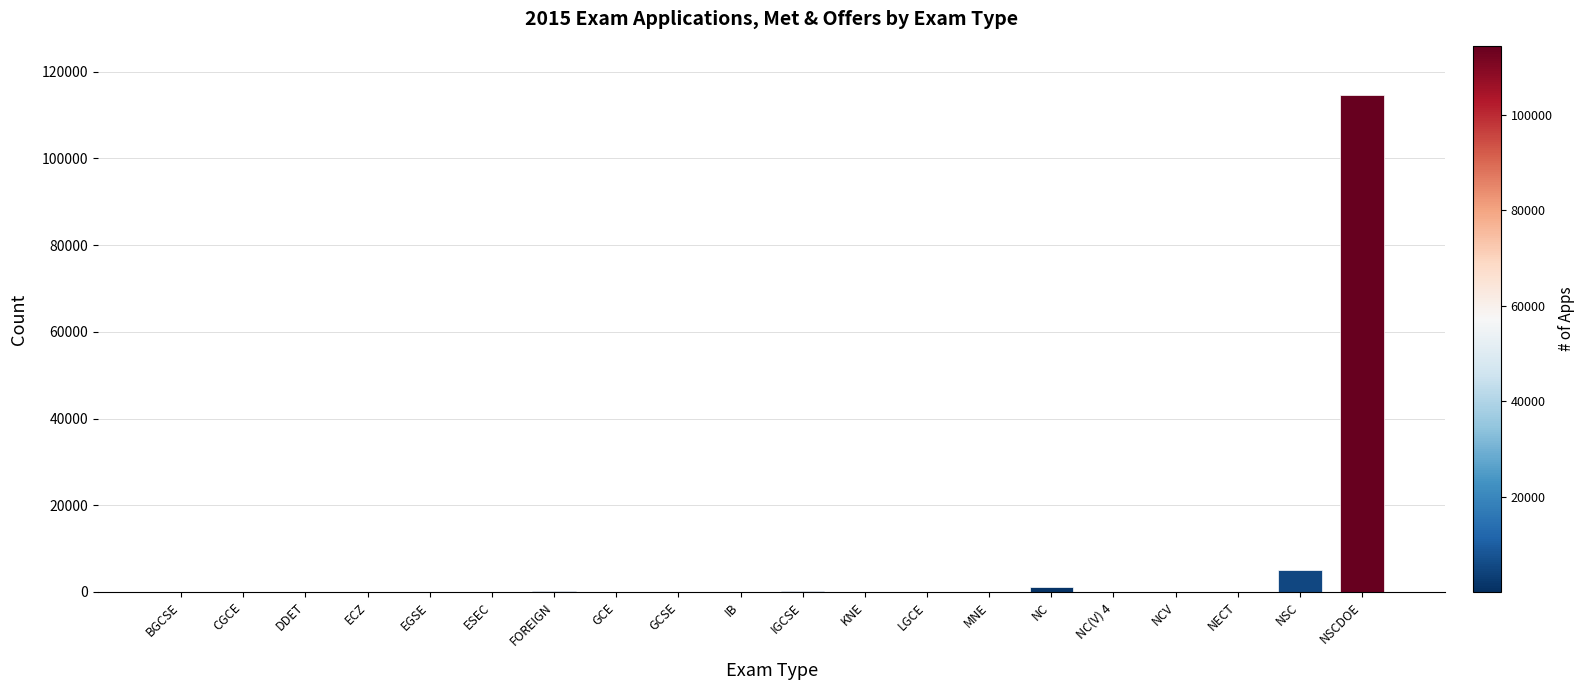

Count the number of data series in this chart.

1